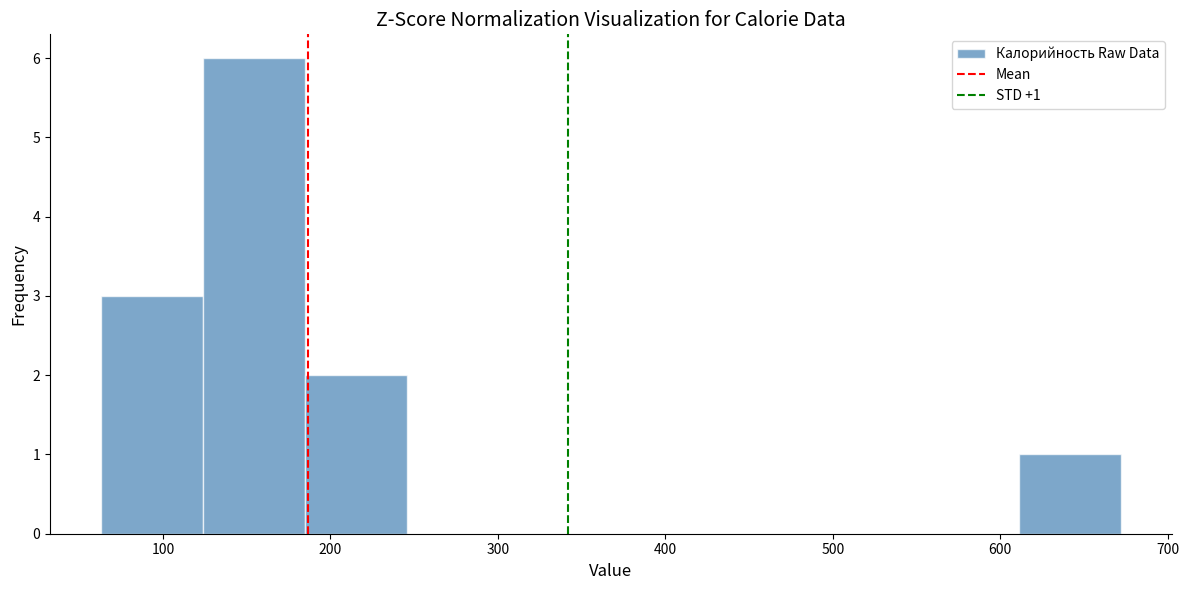

Over which range of the x-axis is the bar tallest?

120 to 180